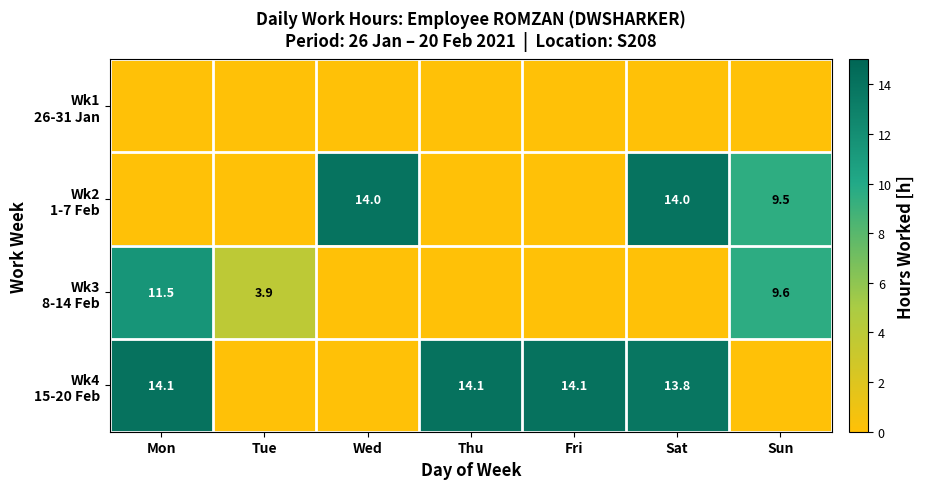

Which series has the largest range (max minus min)?

Wk4 15-20 Feb